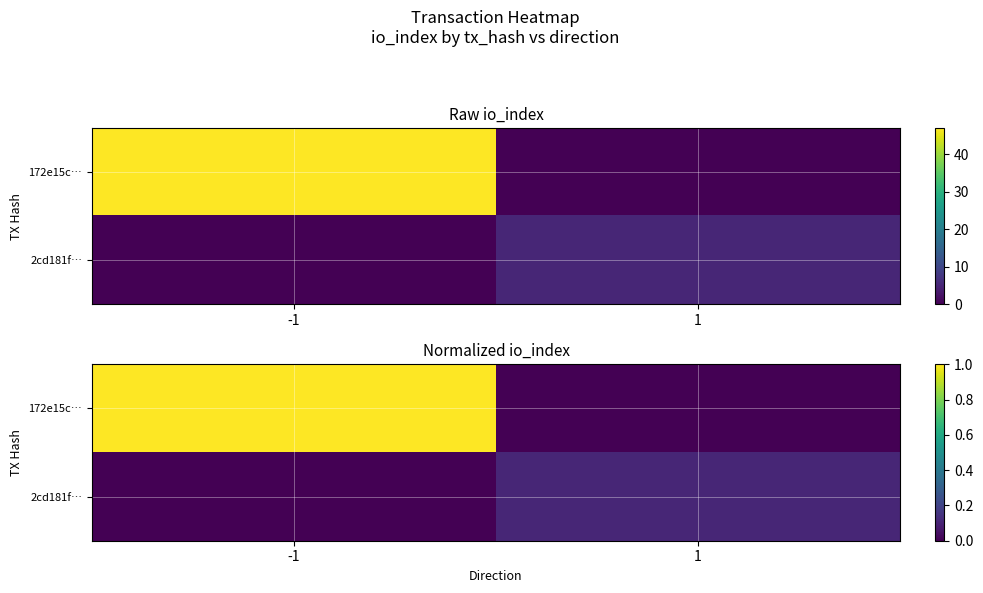

True or false: 2cd181f… has a value of 0.1 at 1.

True